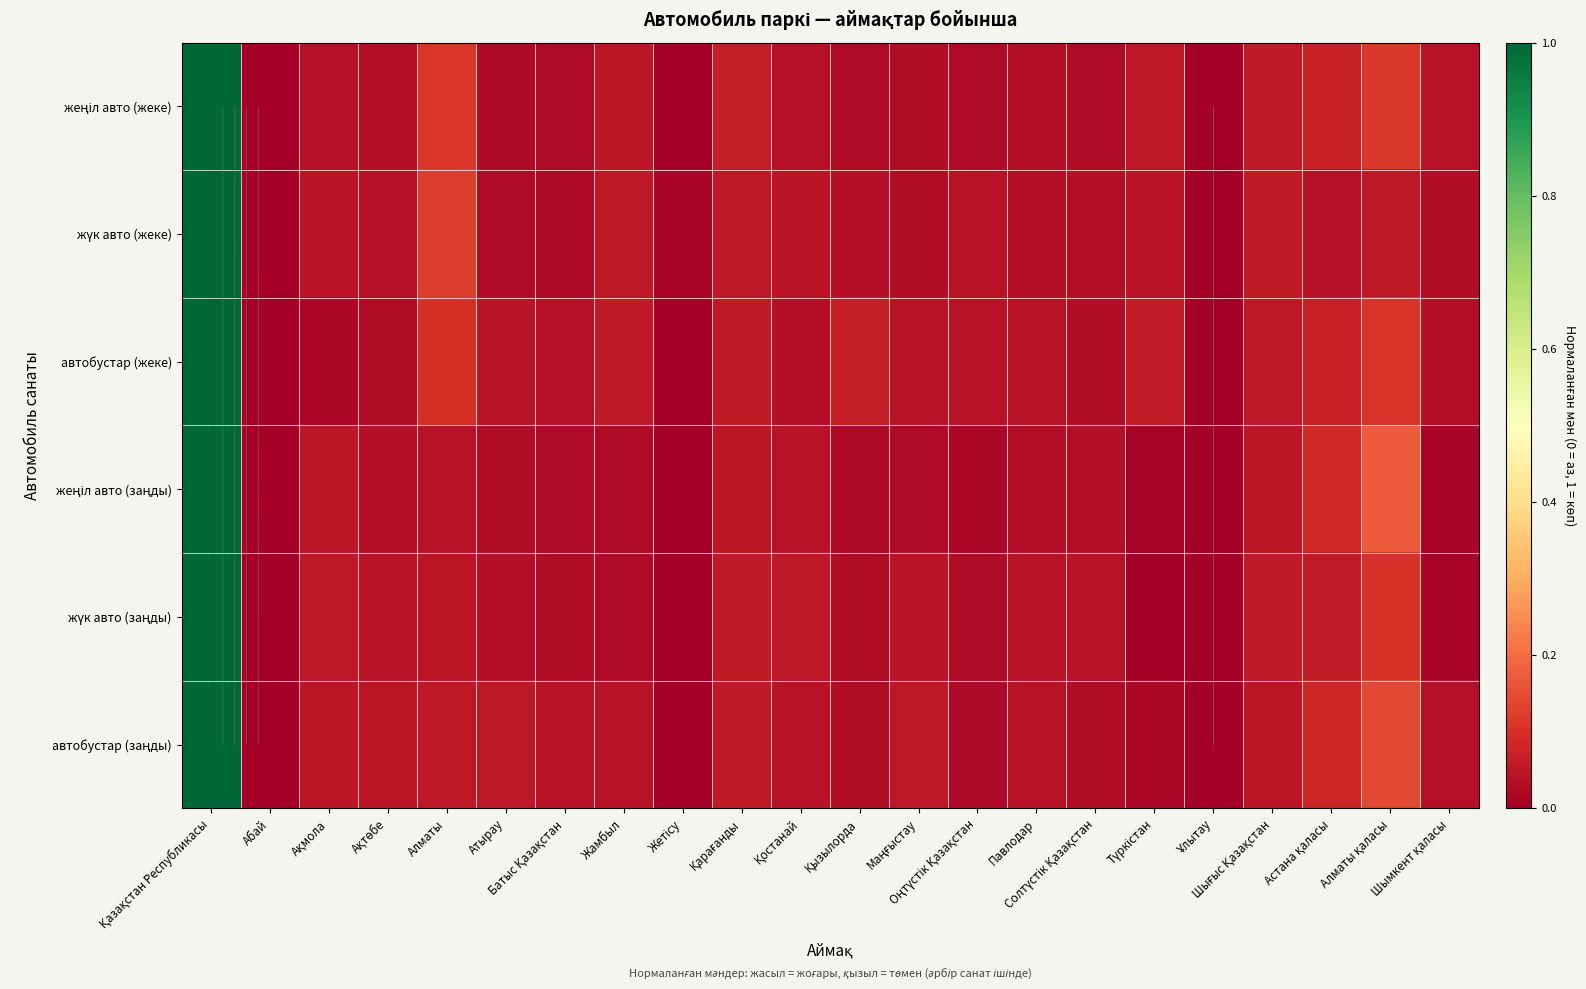

At Шымкент қаласы, list the series in order from smallest to largest.

жүк авто (заңды), жеңіл авто (заңды), жүк авто (жеке), автобустар (жеке), автобустар (заңды), жеңіл авто (жеке)